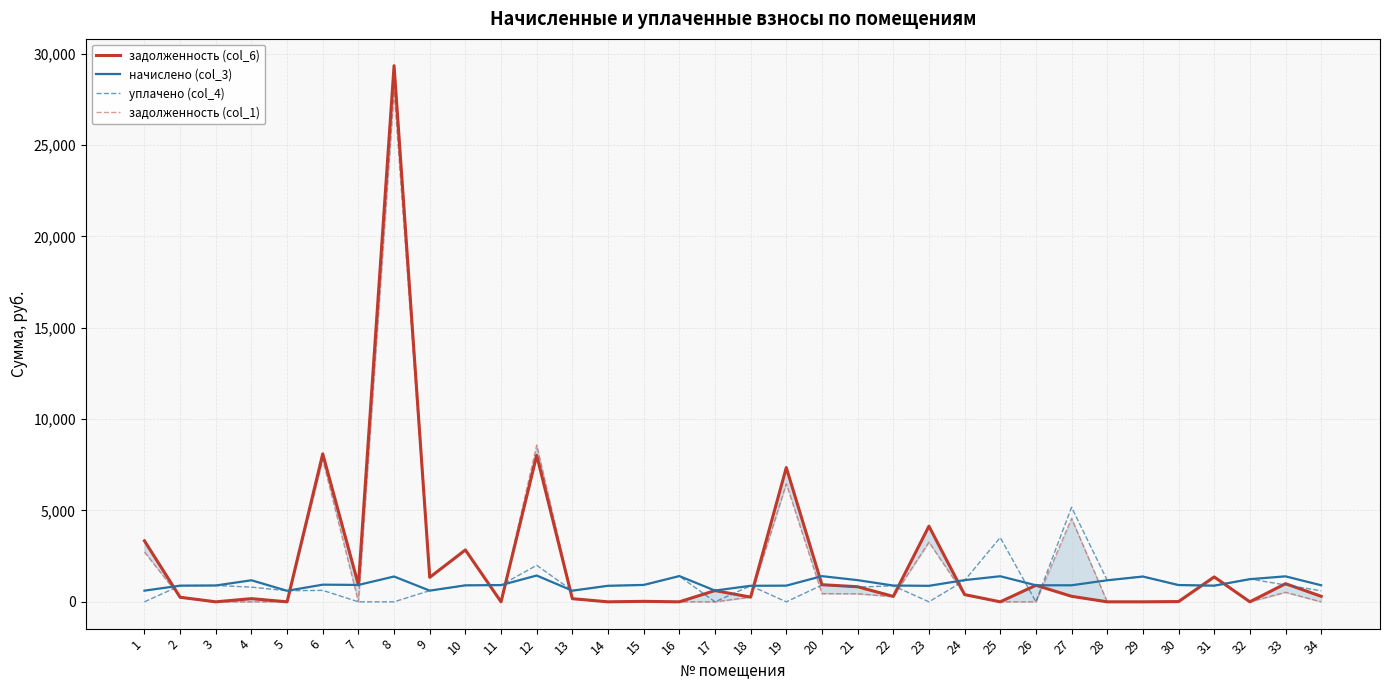

What is the total value across all series at 7?

1848.8